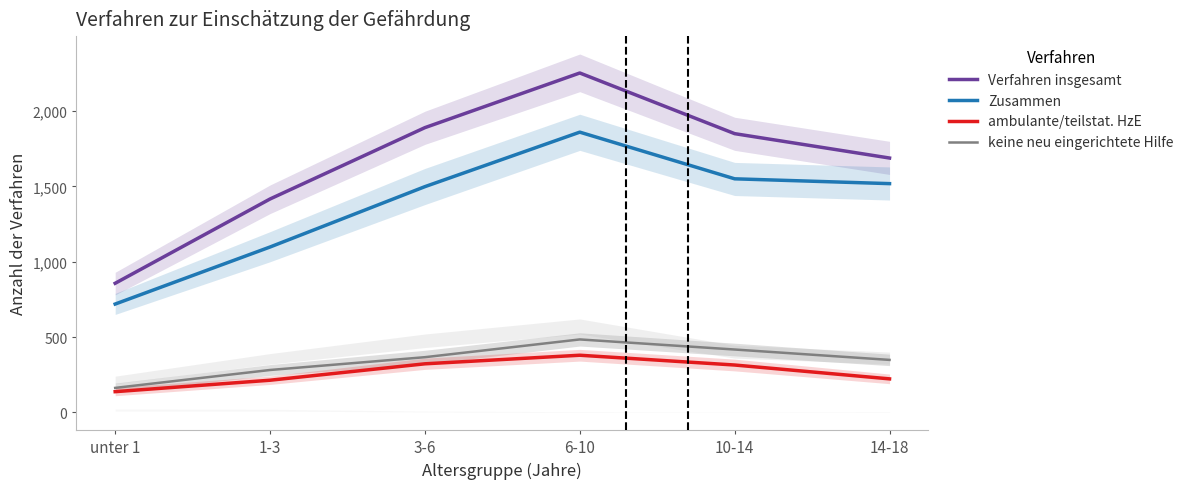

What is the sum of the Verfahren insgesamt values at 14-18 and 6-10?

3943